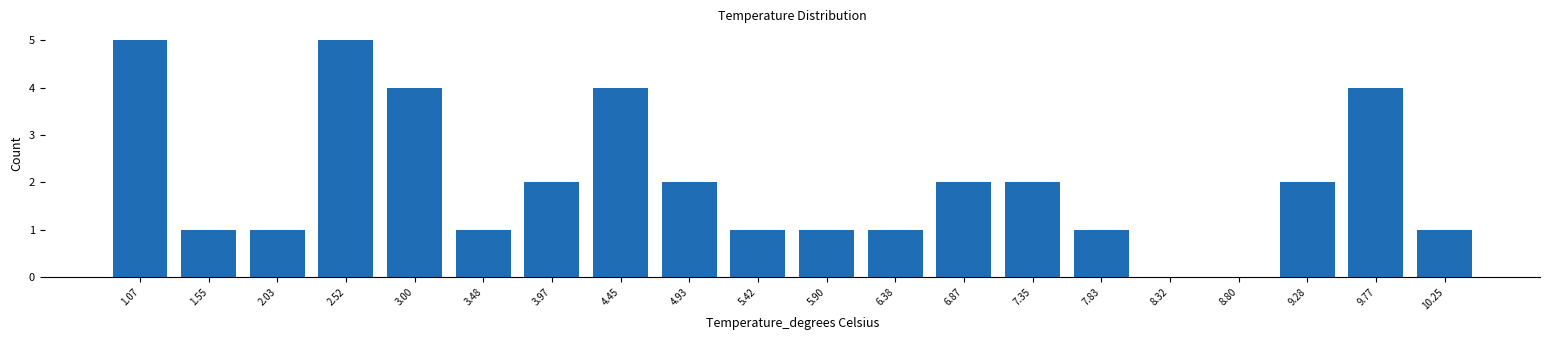

Reading left to right, what are all the values shown in this chart?

1.07=5	1.55=1	2.03=1	2.52=5	3.00=4	3.48=1	3.97=2	4.45=4	4.93=2	5.42=1	5.90=1	6.38=1	6.87=2	7.35=2	7.83=1	8.32=0	8.80=0	9.28=2	9.77=4	10.25=1